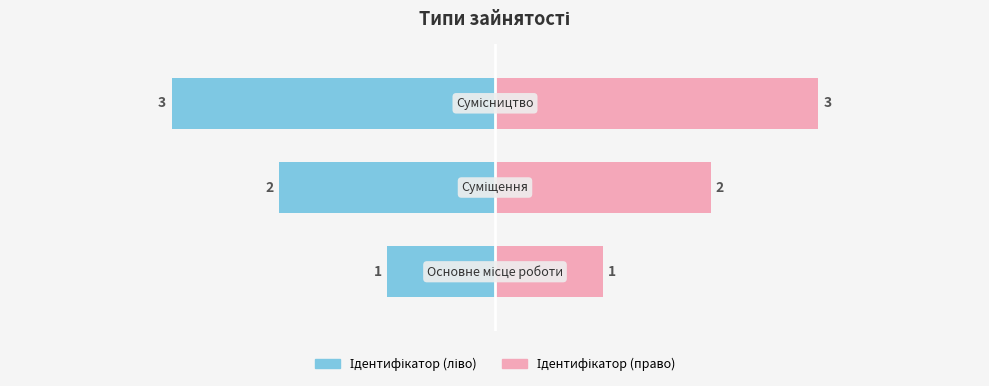

How many categories are shown in the chart?

3